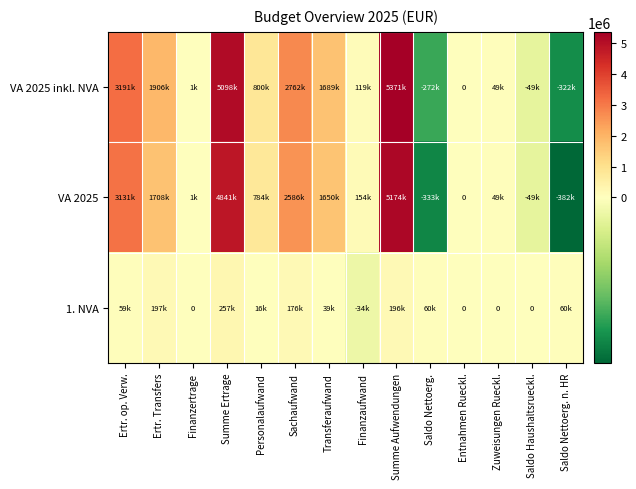

Between Saldo Nettoerg. and Saldo Nettoerg. n. HR, which series saw the biggest shift?

VA 2025 inkl. NVA